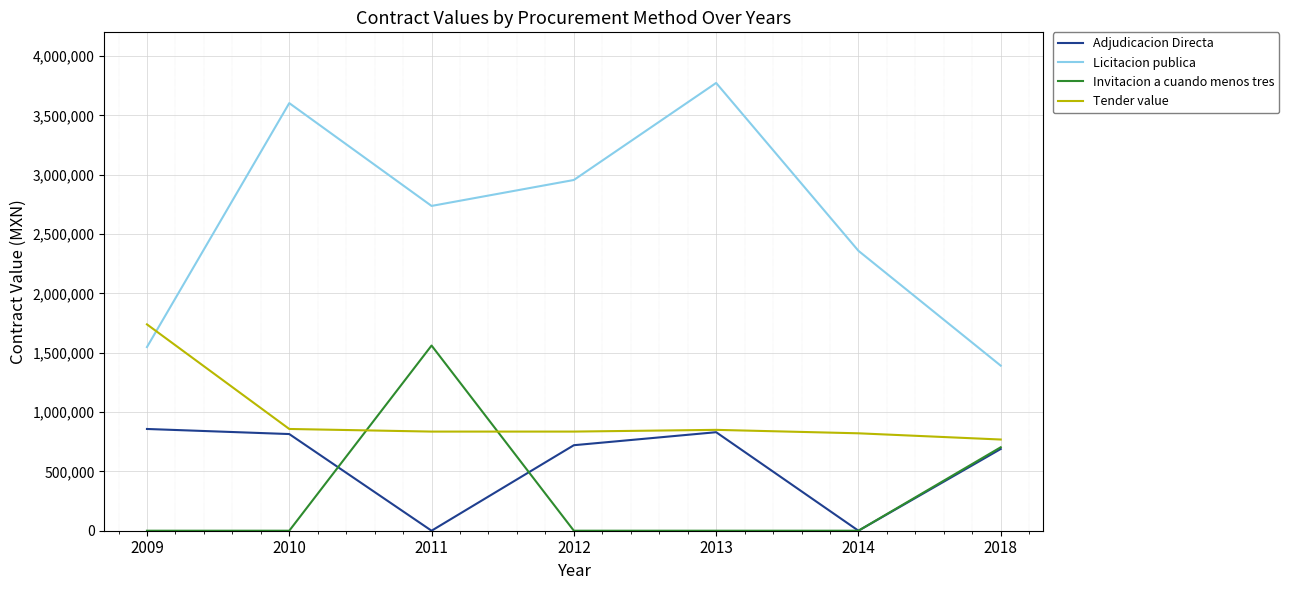

Which series has the largest range (max minus min)?

Licitacion publica